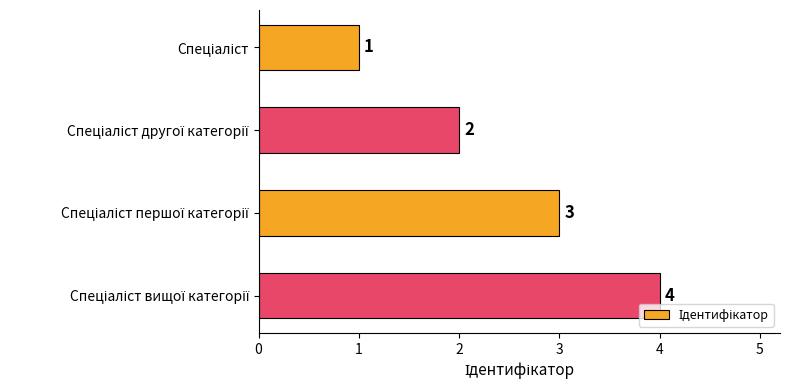

How many values are below 3?

2